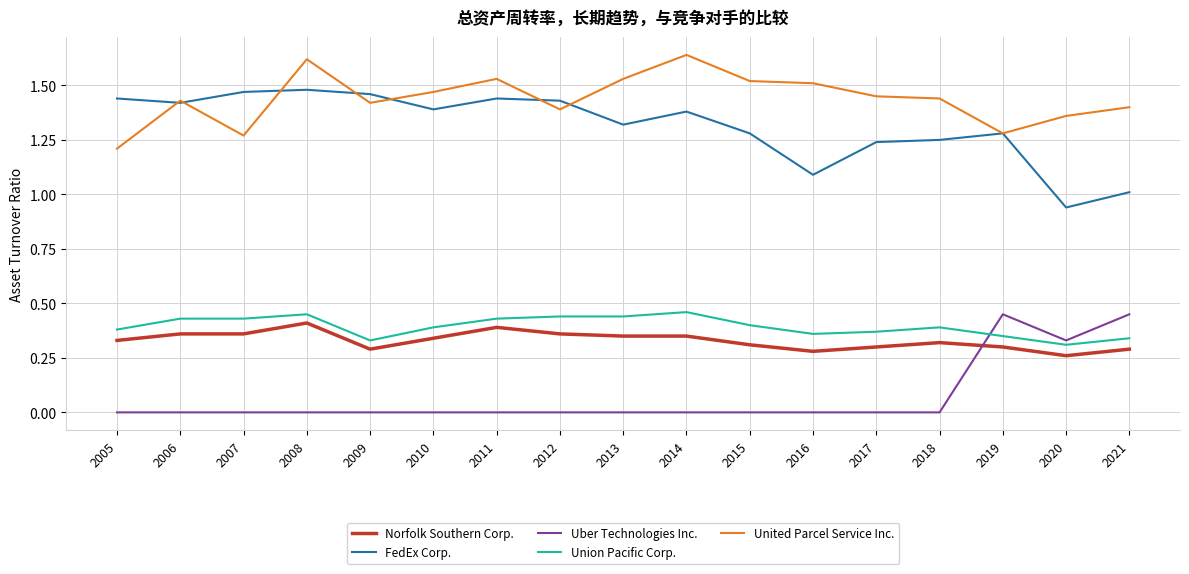

Which category has the lowest value in the United Parcel Service Inc. series?

2005